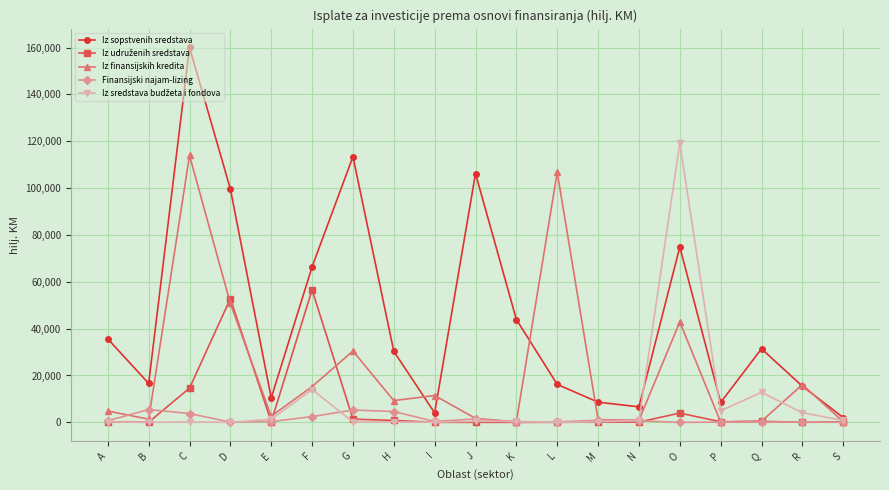

What is the maximum value shown in the chart?

160119